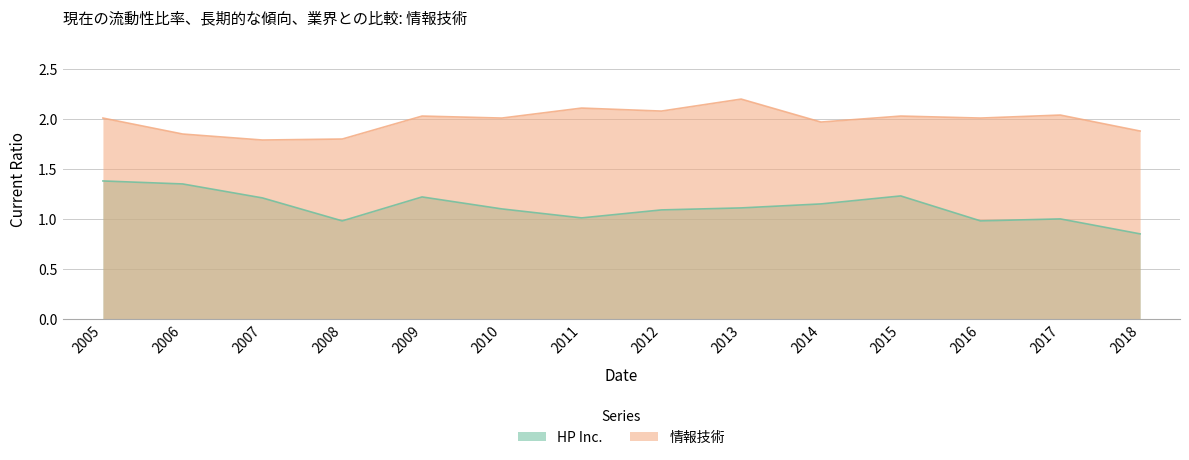

How many data points in 情報技術 are above 2?

9